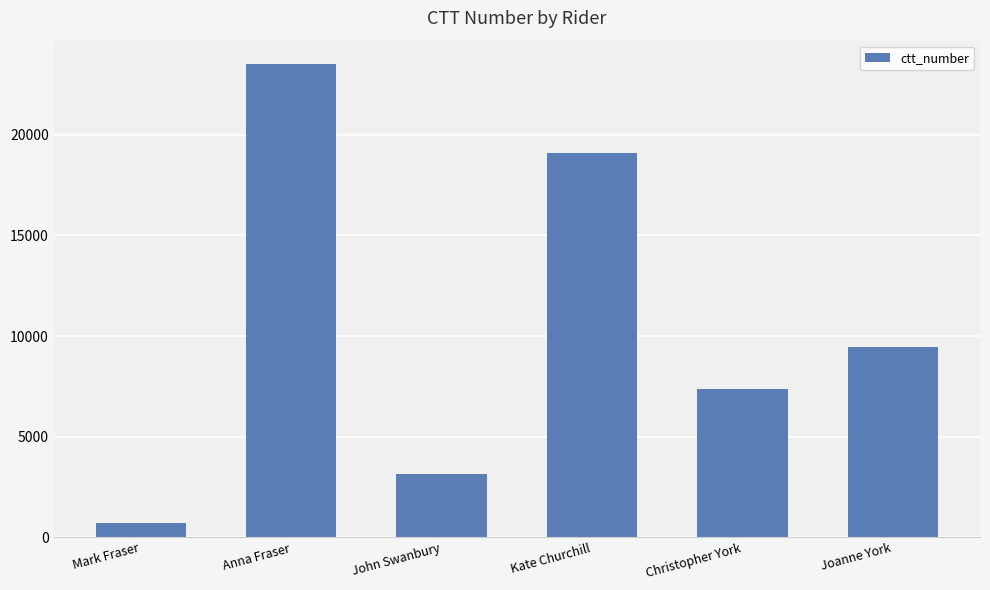

The chart shows a value of 6479 at Joanne York. True or false?

False